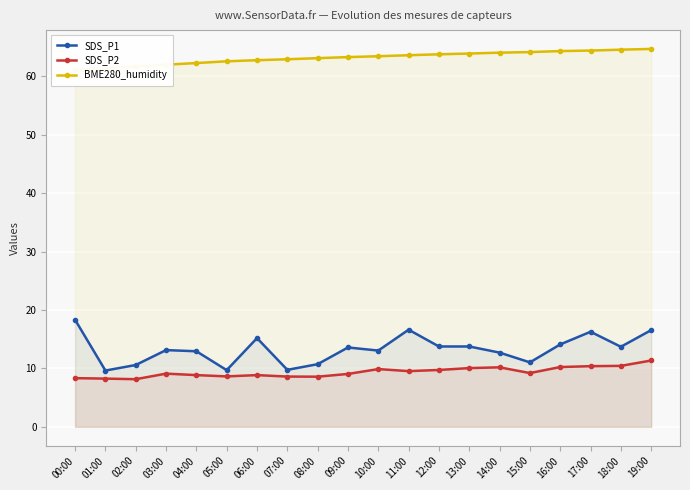

Rank the categories by SDS_P2 value from highest to lowest.

19:00, 18:00, 17:00, 16:00, 14:00, 13:00, 10:00, 12:00, 11:00, 15:00, 03:00, 09:00, 04:00, 06:00, 05:00, 07:00, 08:00, 00:00, 01:00, 02:00